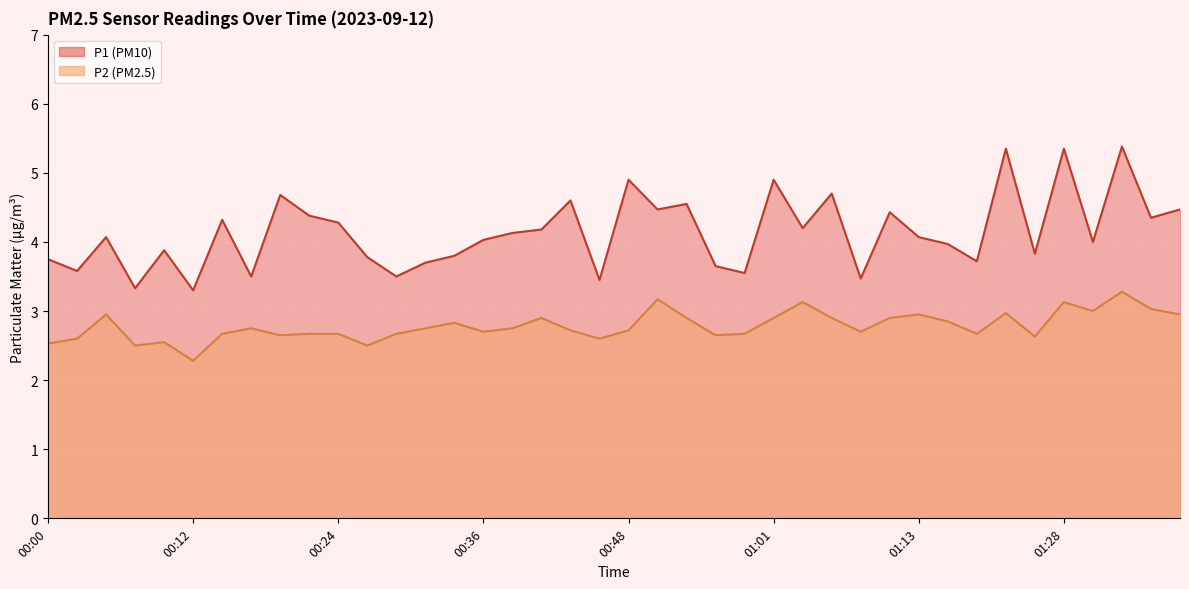

What is the value of the P2 point at the 16th from the left?

2.7